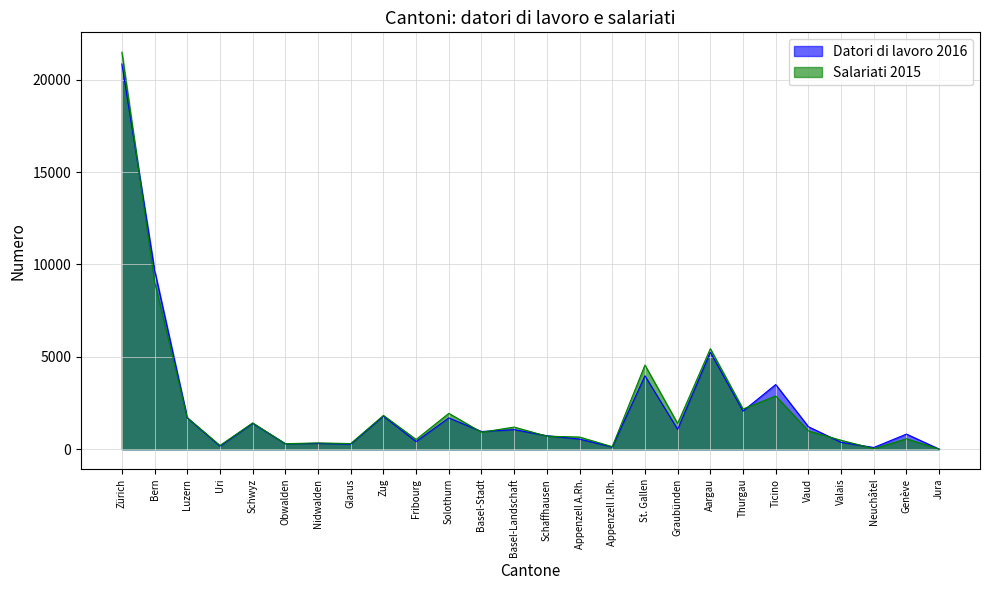

Which has a higher value, Basel-Stadt or Zürich?

Zürich